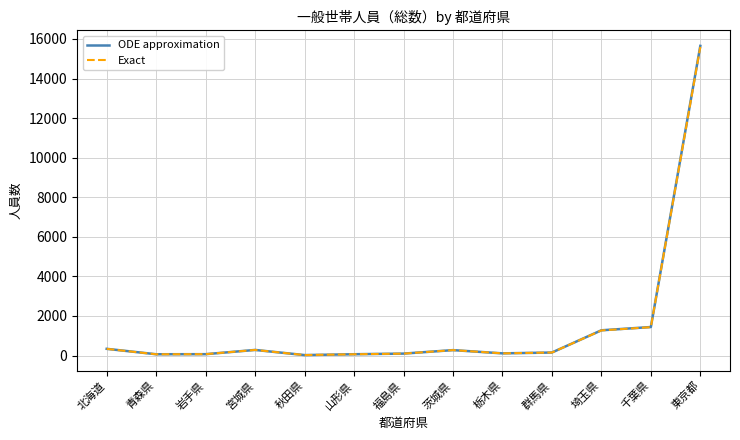

Where is ODE approximation nearest to the value 7837?

千葉県